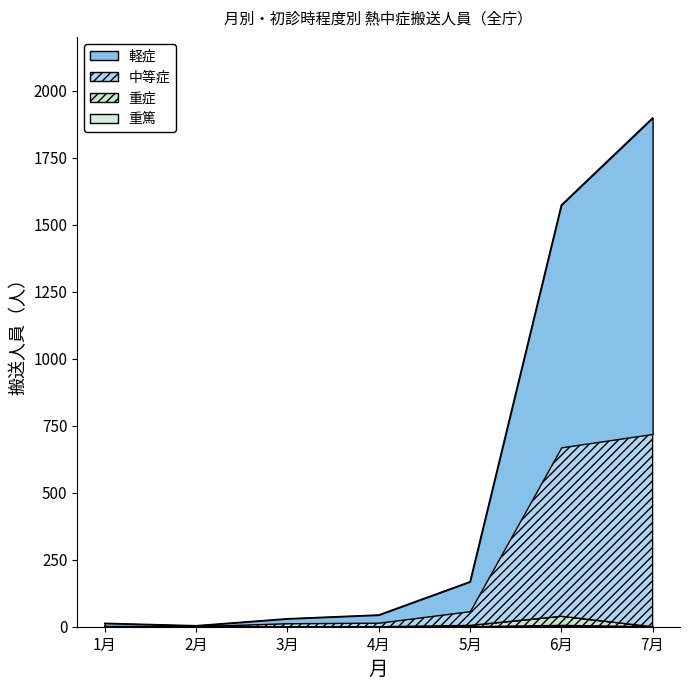

Reading left to right, list all the values displayed in this chart.

軽症: 13	4	30	44	168	1573	1898
中等症: 3	2	13	15	58	669	719
重症: 0	0	0	0	5	39	0
重篤: 0	0	0	0	0	5	0